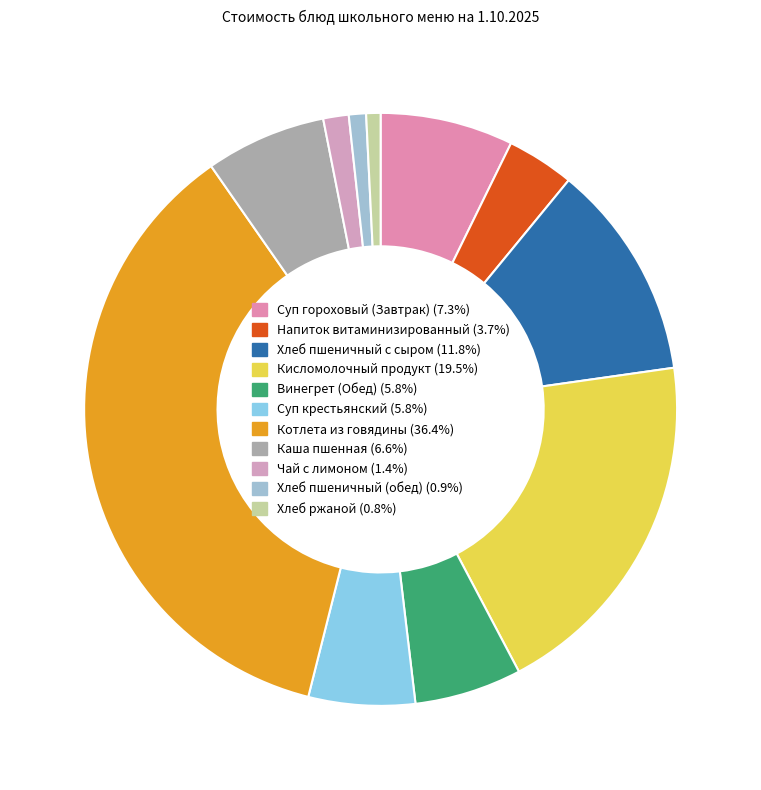

To the nearest percent, what percentage of the pie is Напиток витаминизированный?

4%